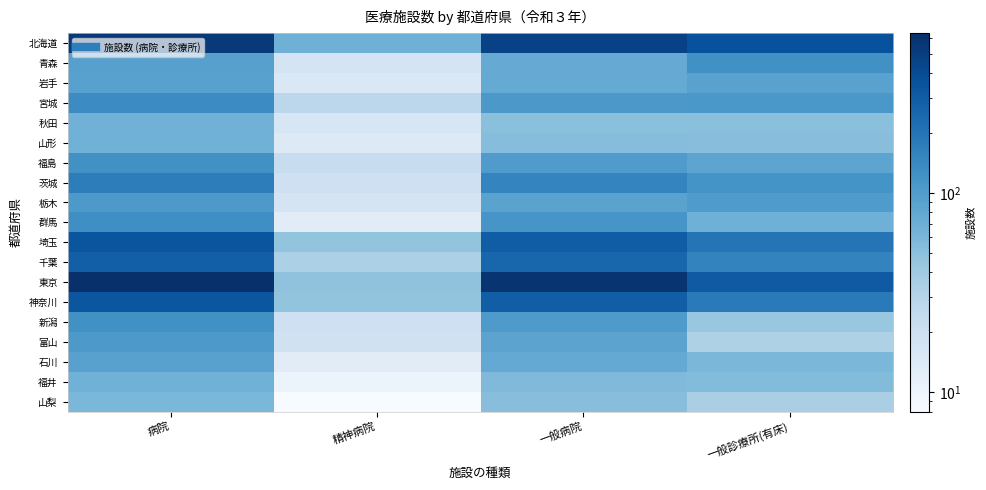

What is the difference between the highest and lowest values at 精神病院?

60